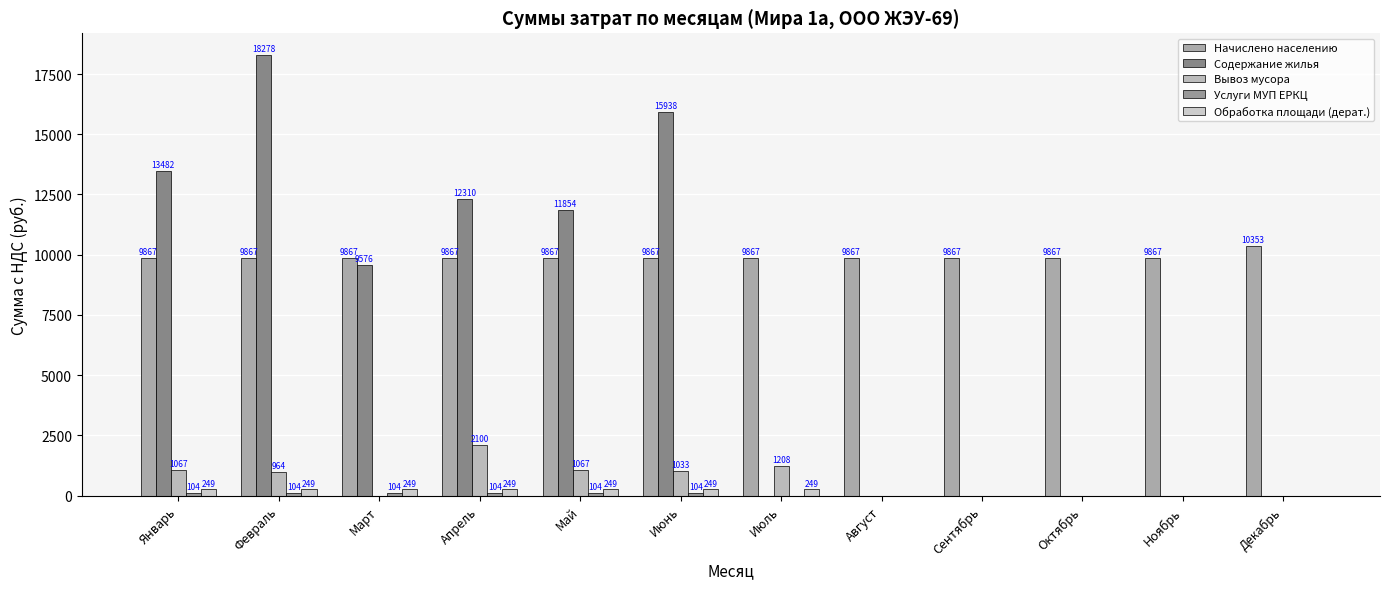

How many values in Обработка площади (дерат.) are above zero?

7